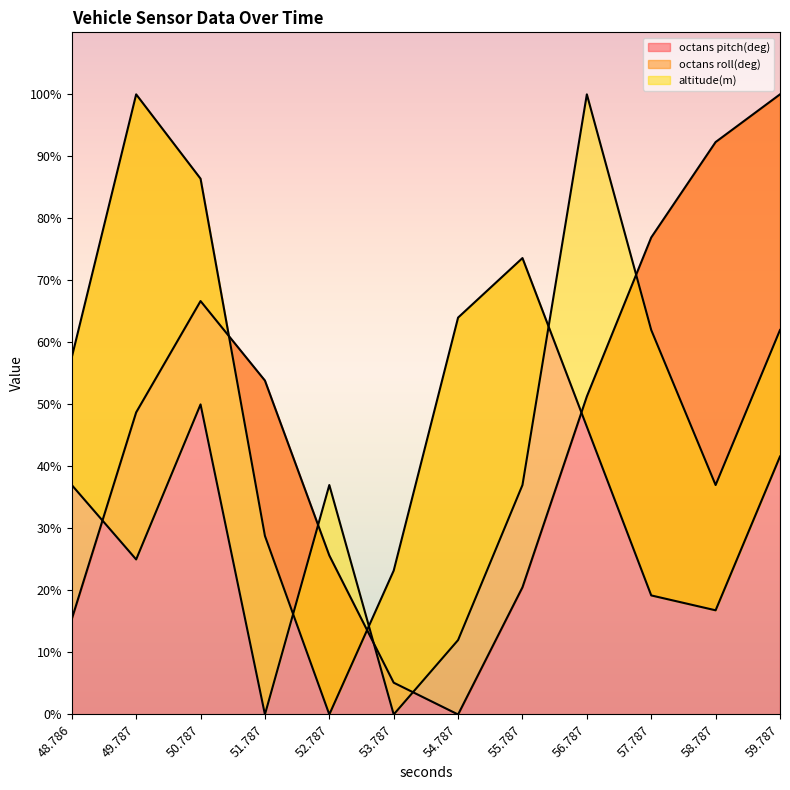

Read the octans pitch(deg) value at 56.787.

51.3